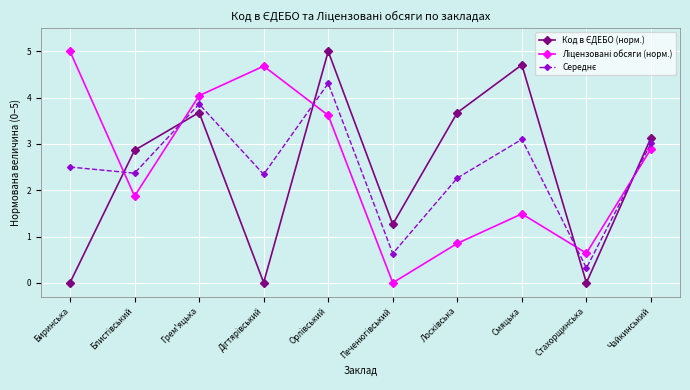

At how many categories does at least one series exceed 1?

9